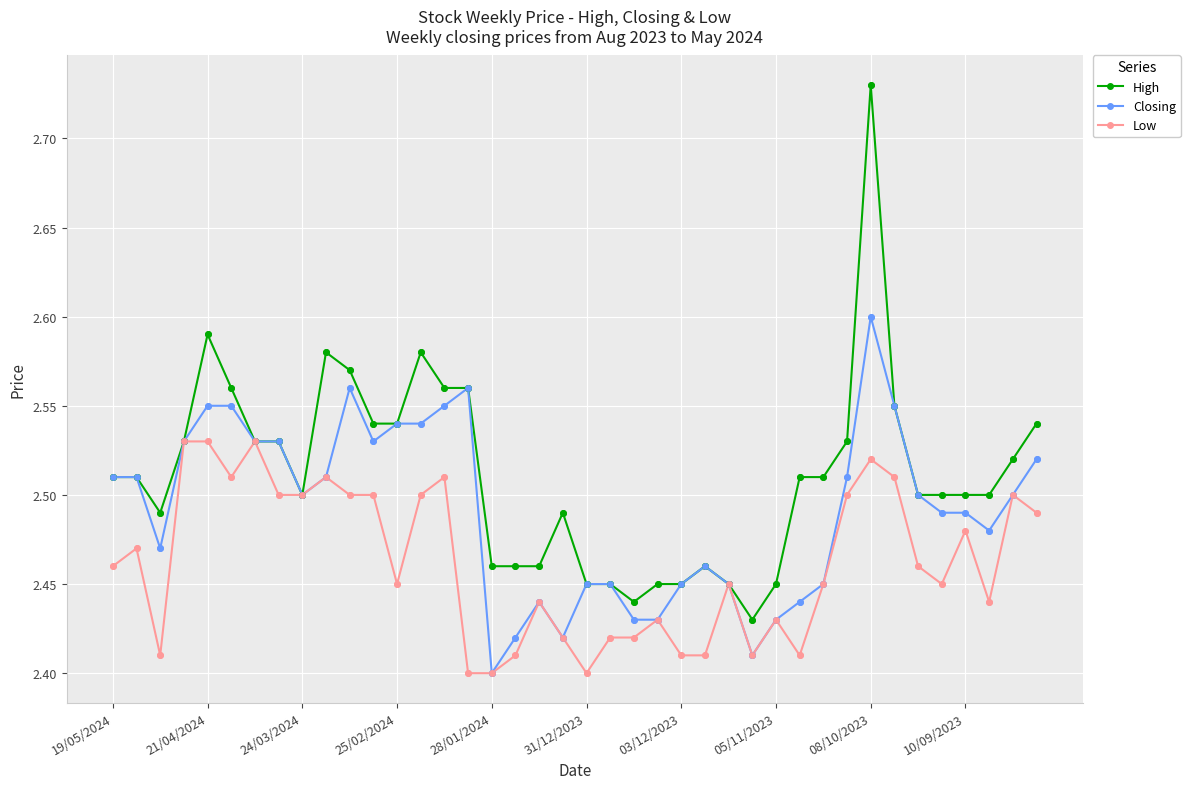

Which series has the largest total across all categories?

High